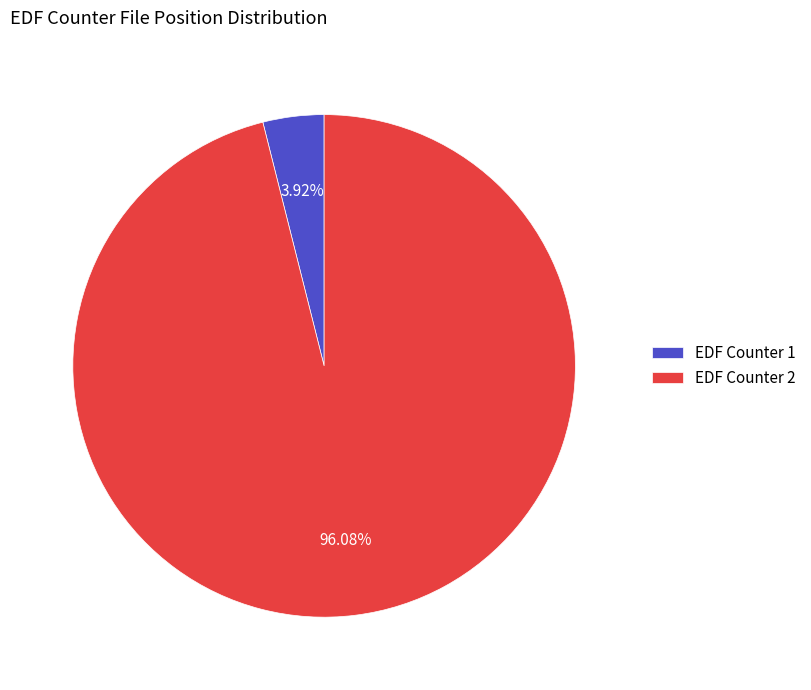

What is the majority slice?

EDF Counter 2